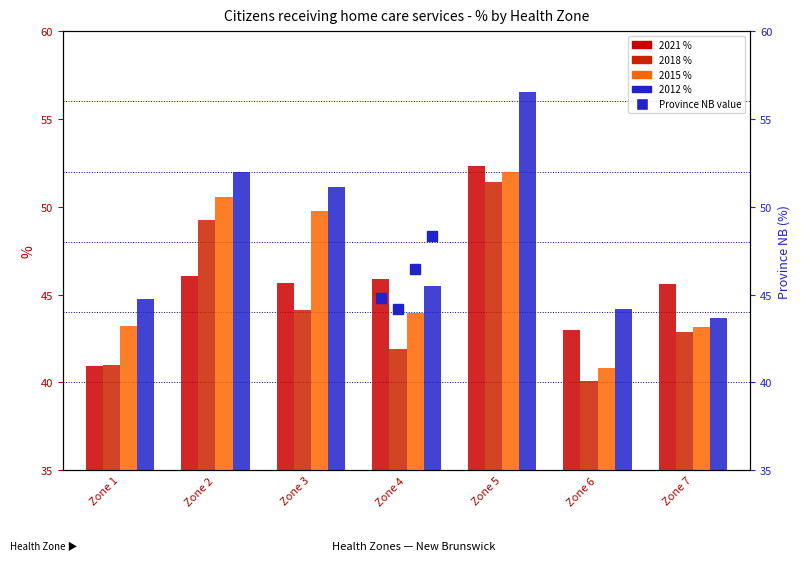

The chart shows a value of 74.1 at Zone 2. True or false?

False